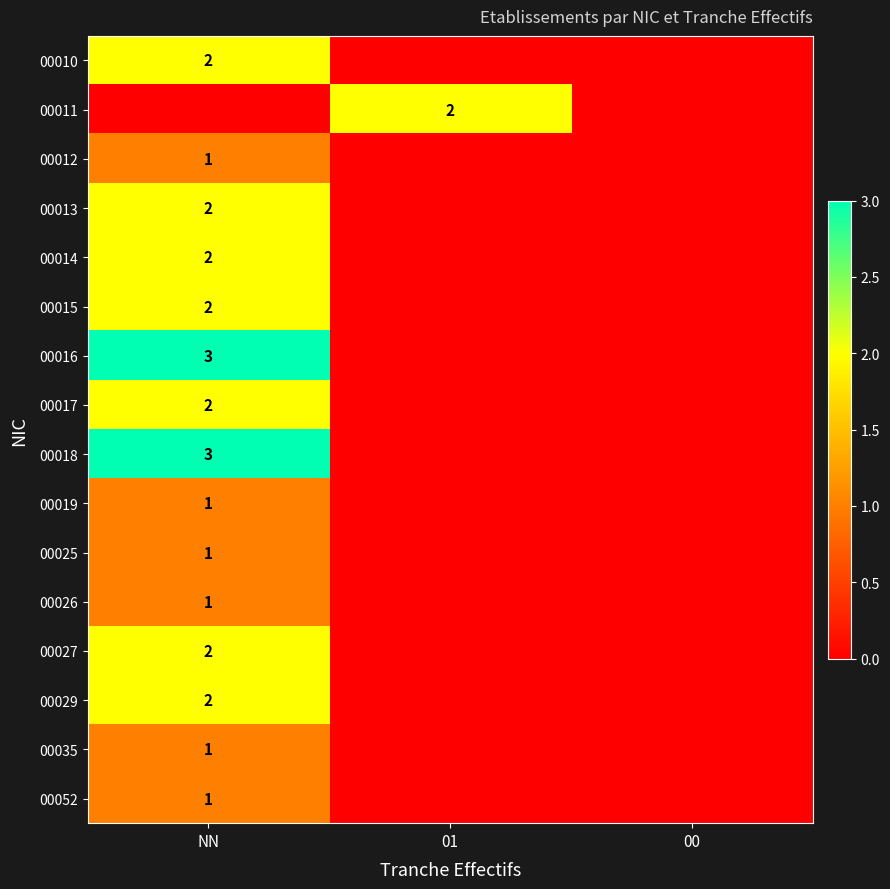

At how many categories does at least one series exceed 0?

2